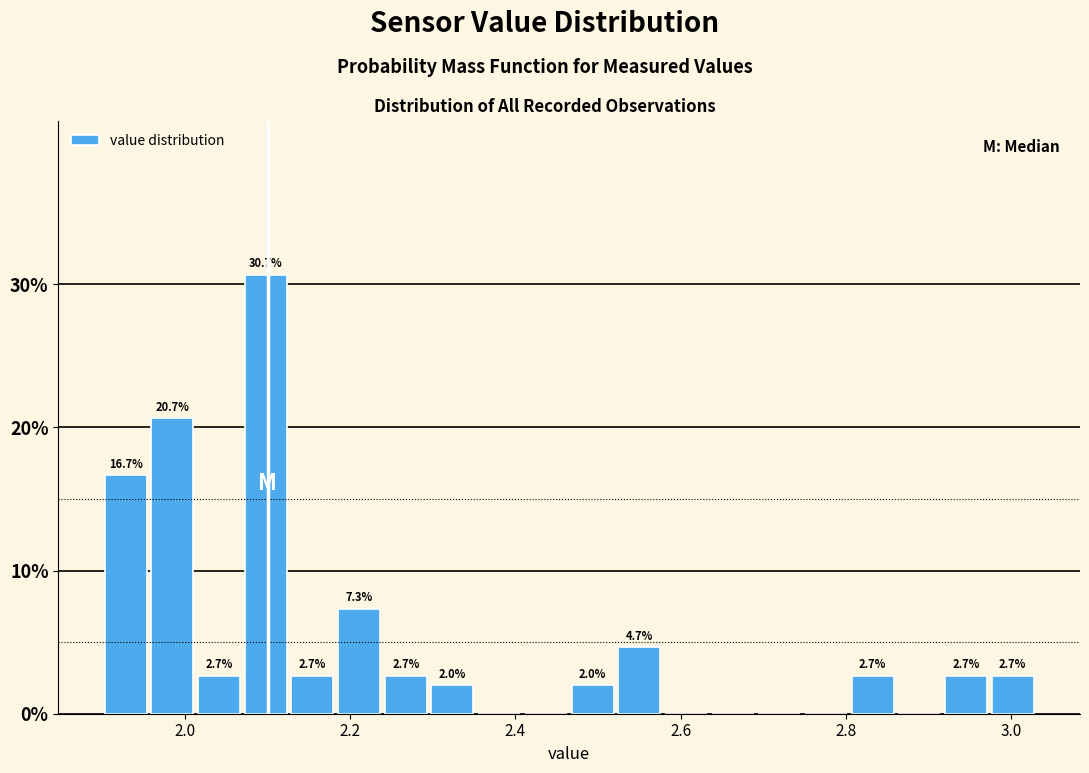

Around what value on the x-axis is the tallest bar? Give the approximate position of its centre, as read against the axis.

2.10